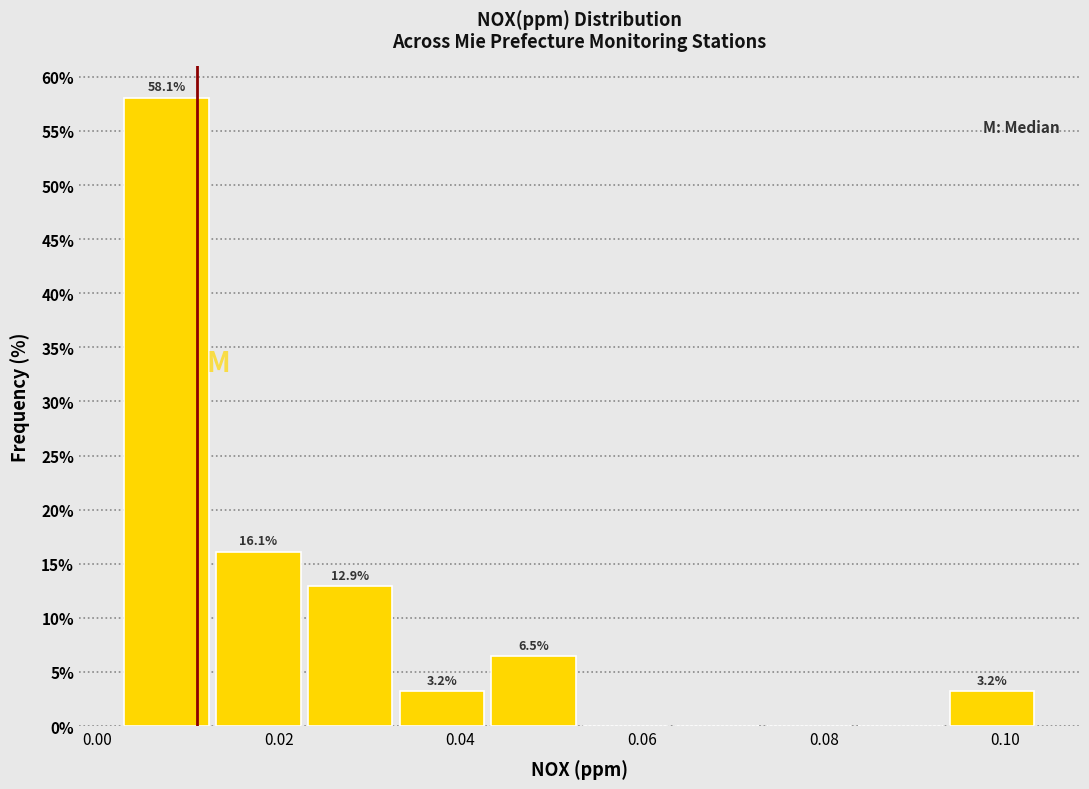

Which range on the x-axis has the tallest bar?

0.004 to 0.014